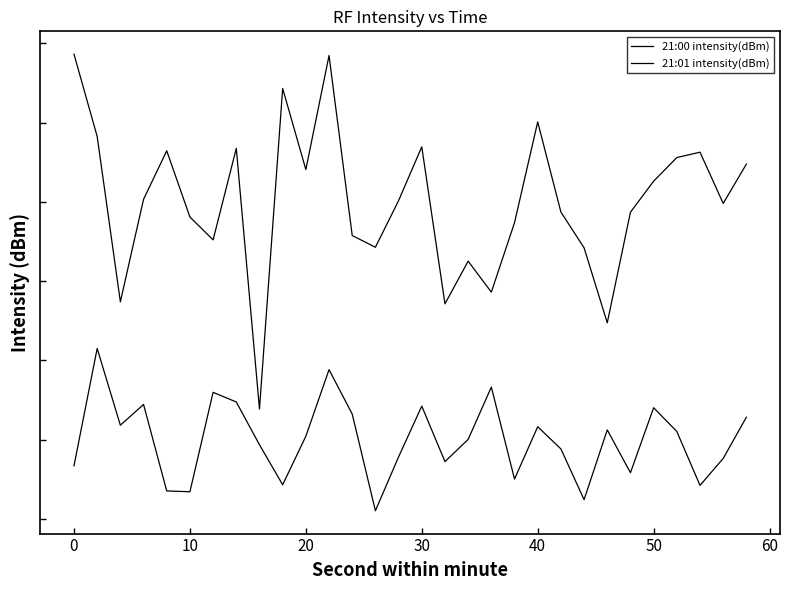

Does the chart have visible grid lines?

No